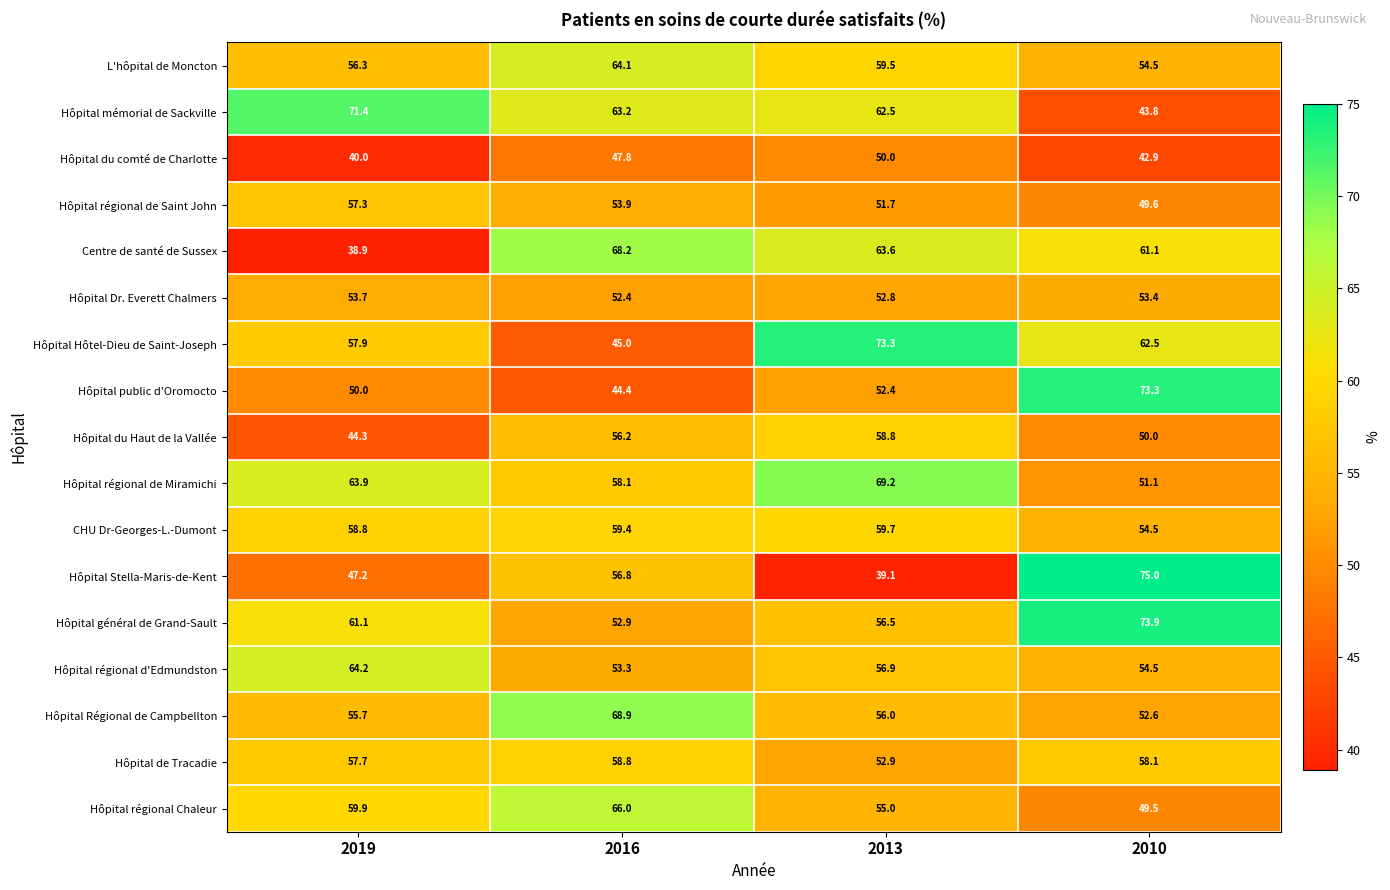

Is it true that Centre de santé de Sussex equals 121.7 at 2016?

False